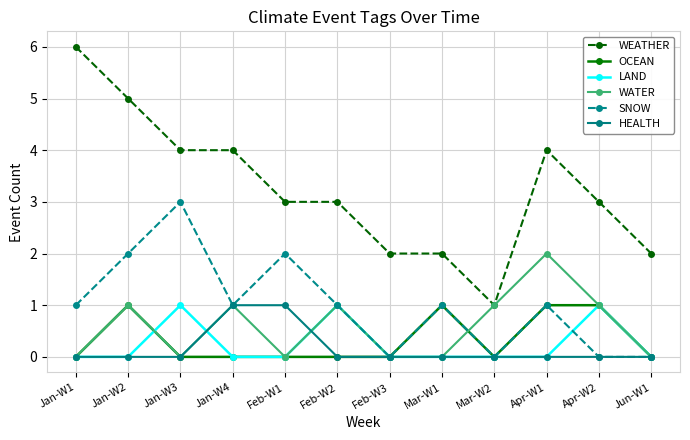

Between Jan-W2 and Feb-W3, which series saw the biggest shift?

WEATHER